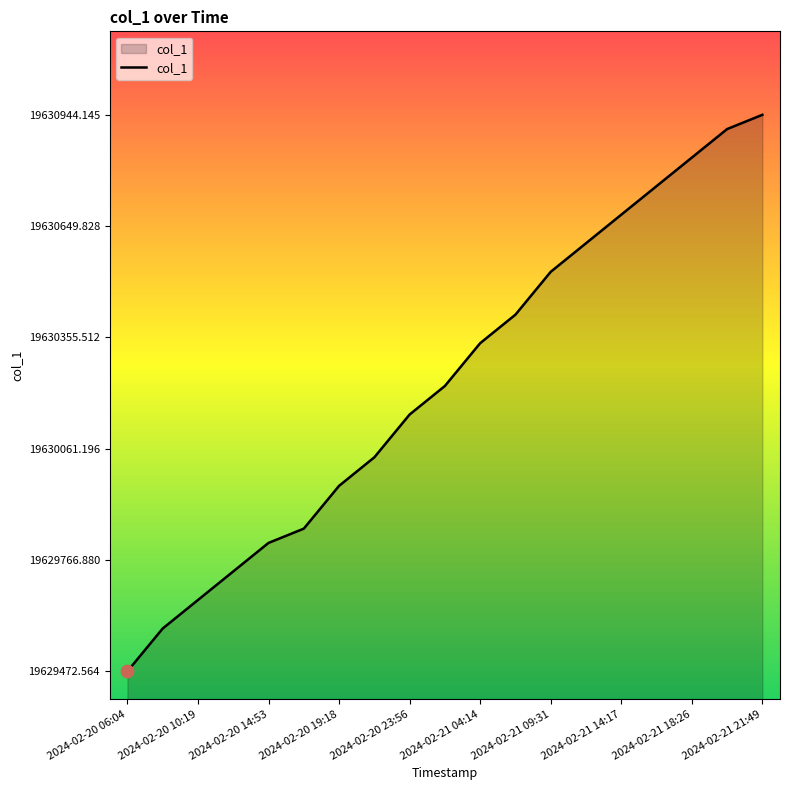

What is the maximum value shown in the chart?

19630944.1